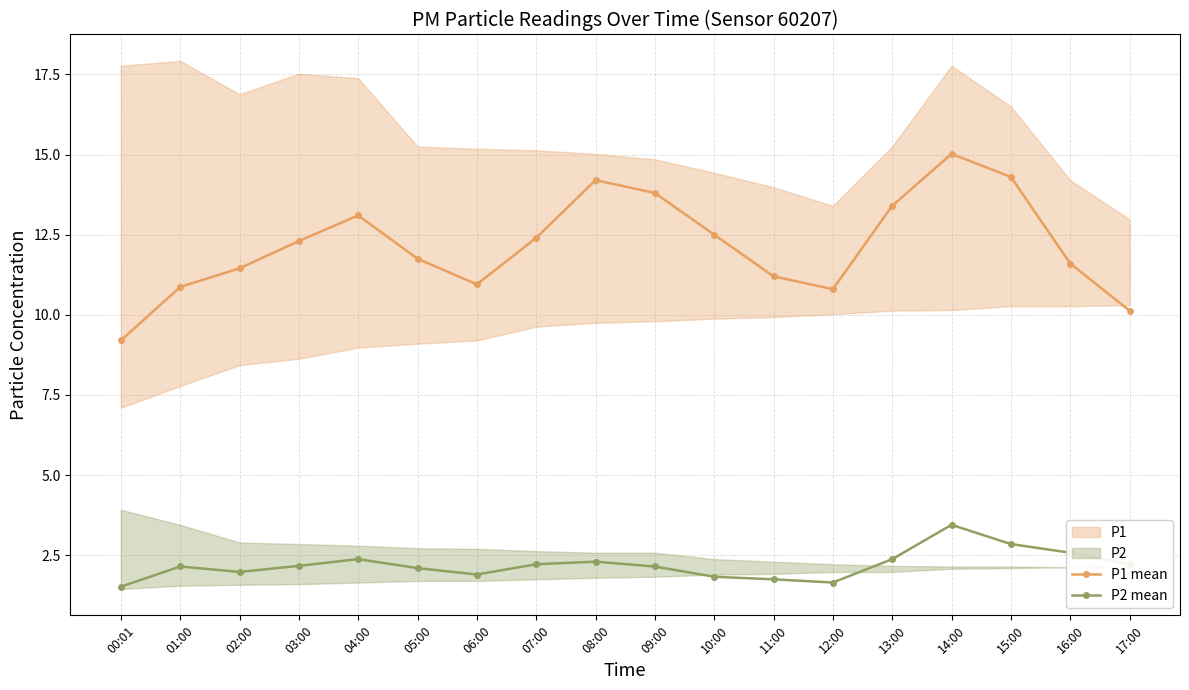

At which category does P1 mean reach its first local peak?

04:00